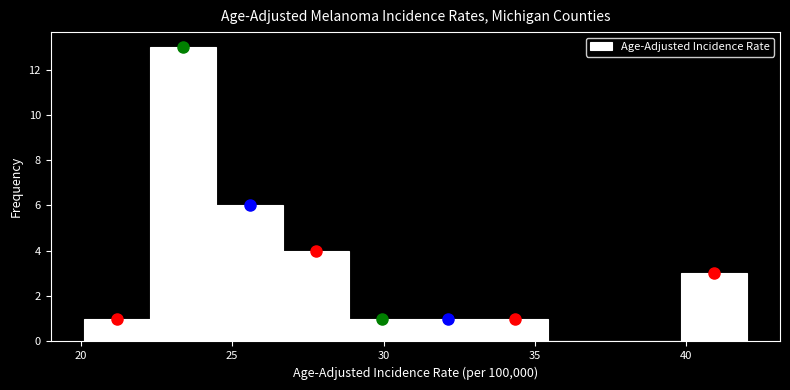

Reading left to right, list every bar in this chart as the range it spans on the x-axis followed by its height. Neither the bar edges nor the heights are printed on the chart, so give them approximately, as read against the axes.

20.0 to 22.5: 1
22.5 to 24.5: 13
24.5 to 26.5: 6
26.5 to 29.0: 4
29.0 to 31.0: 1
31.0 to 33.0: 1
33.0 to 35.5: 1
35.5 to 37.5: 0
37.5 to 40.0: 0
40.0 to 42.0: 3